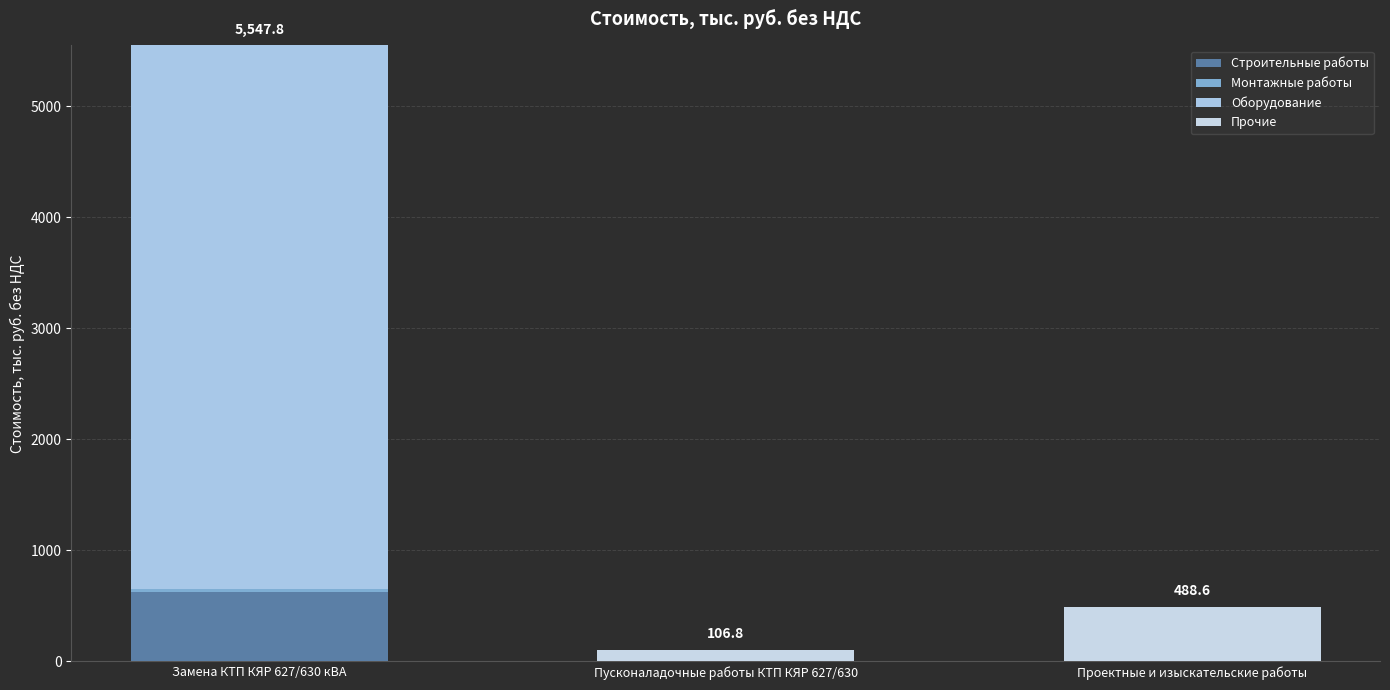

Does the chart contain stacked bars?

Yes